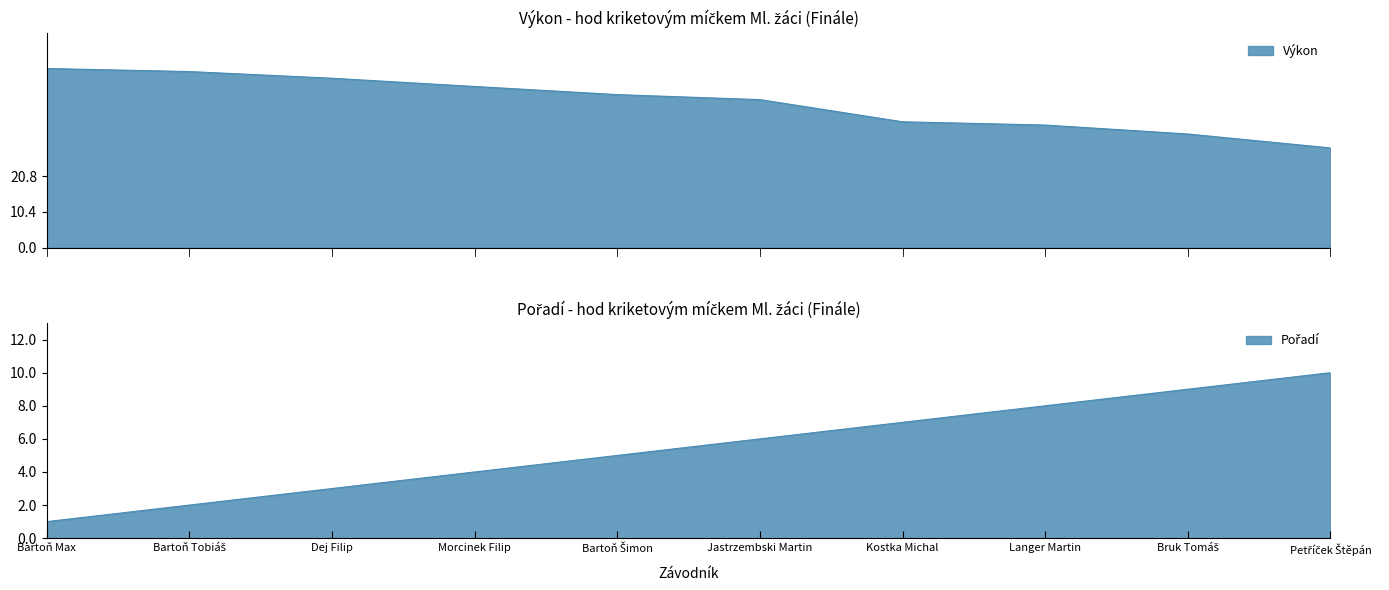

True or false: Výkon and Pořadí cross at least once.

False